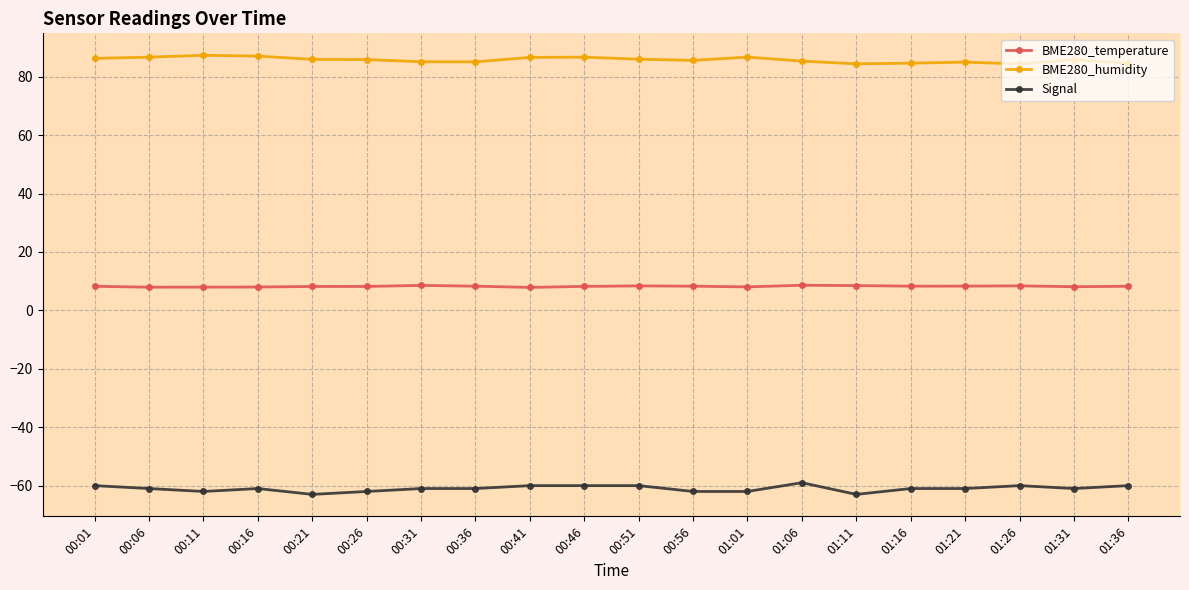

True or false: Signal and BME280_temperature cross at least once.

False